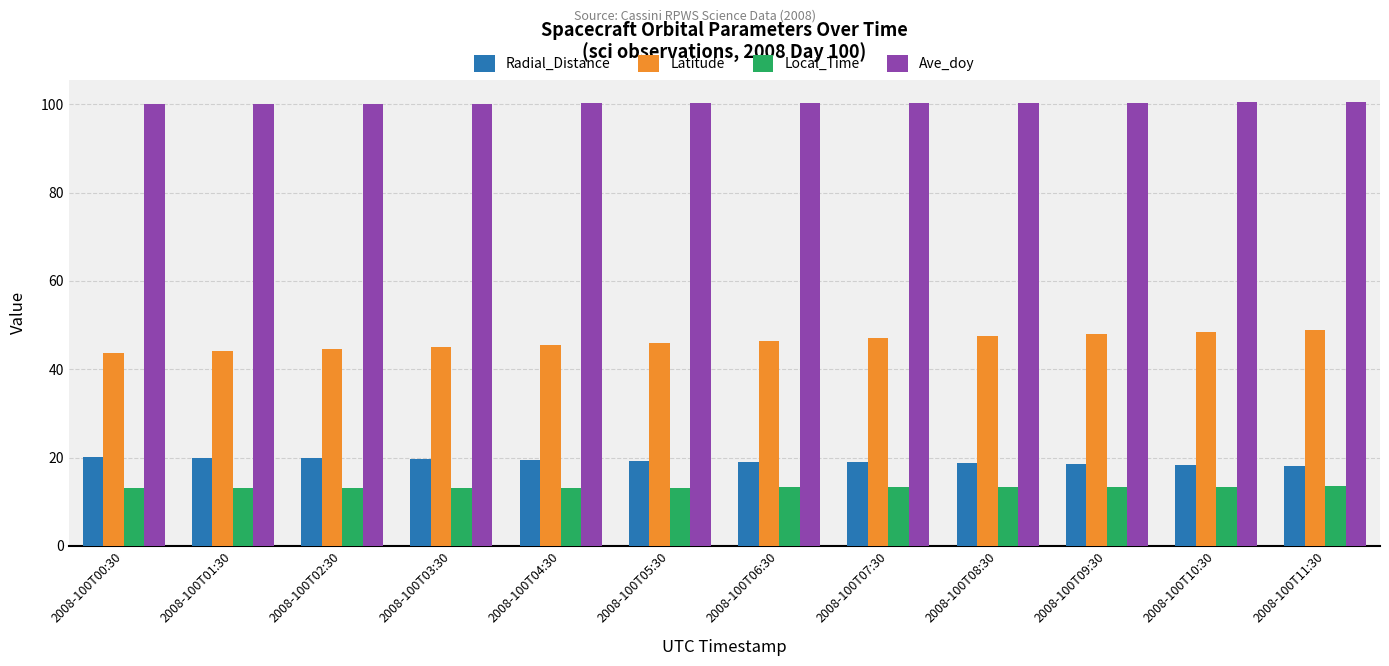

True or false: Radial_Distance has a value of 7.3 at 2008-100T09:30.

False